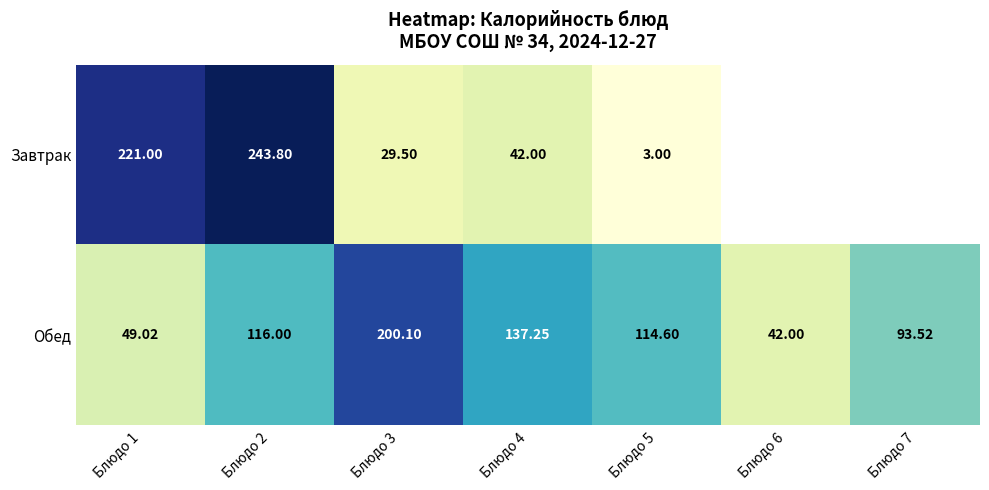

Between Блюдо 4 and Блюдо 5, which series saw the biggest shift?

Завтрак